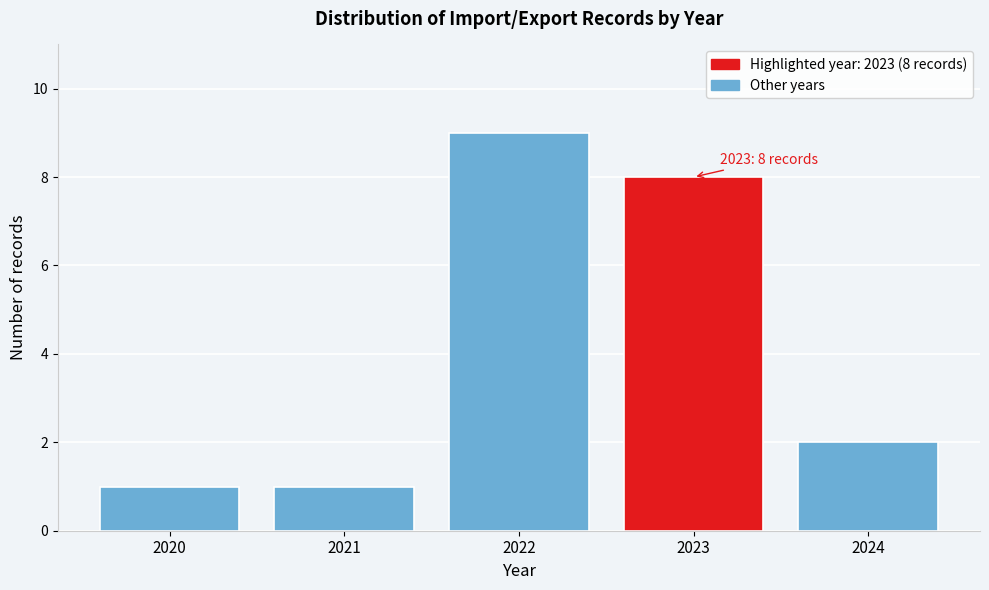

Reading left to right, list all the values displayed in this chart.

2020=1	2021=1	2022=9	2023=8	2024=2